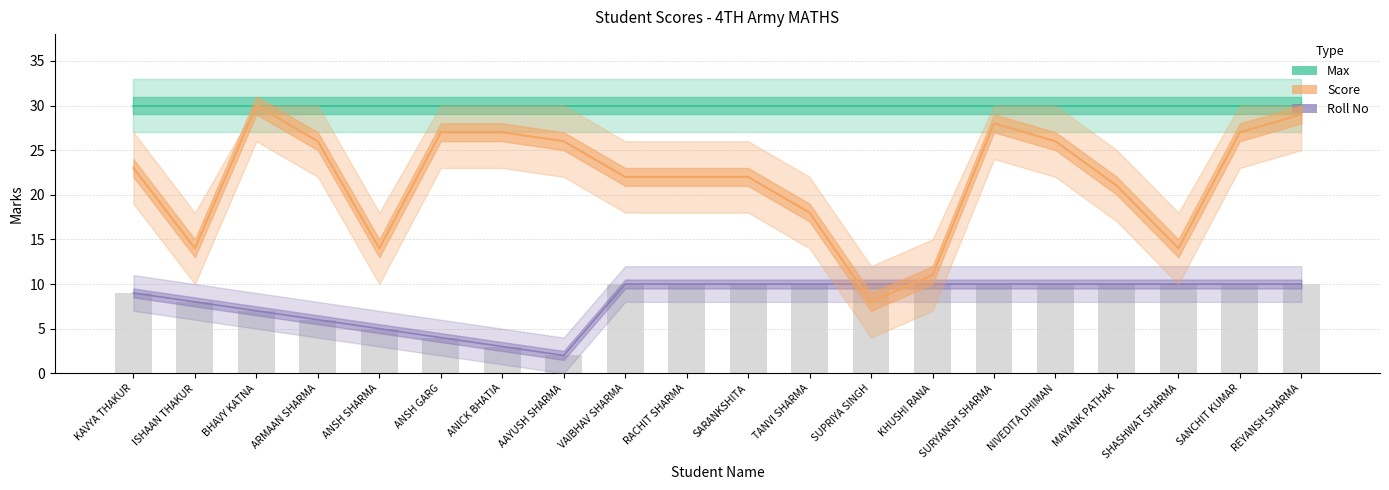

Reading right to left, list all the values displayed in this chart.

Max: REYANSH SHARMA=30	SANCHIT KUMAR=30	SHASHWAT SHARMA=30	MAYANK PATHAK=30	NIVEDITA DHIMAN=30	SURYANSH SHARMA=30	KHUSHI RANA=30	SUPRIYA SINGH=30	TANVI SHARMA=30	SARANKSHITA=30	RACHIT SHARMA=30	VAIBHAV SHARMA=30	AAYUSH SHARMA=30	ANICK BHATIA=30	ANSH GARG=30	ANSH SHARMA=30	ARMAAN SHARMA=30	BHAVY KATNA=30	ISHAAN THAKUR=30	KAVYA THAKUR=30
Score: REYANSH SHARMA=29	SANCHIT KUMAR=27	SHASHWAT SHARMA=14	MAYANK PATHAK=21	NIVEDITA DHIMAN=26	SURYANSH SHARMA=28	KHUSHI RANA=11	SUPRIYA SINGH=8	TANVI SHARMA=18	SARANKSHITA=22	RACHIT SHARMA=22	VAIBHAV SHARMA=22	AAYUSH SHARMA=26	ANICK BHATIA=27	ANSH GARG=27	ANSH SHARMA=14	ARMAAN SHARMA=26	BHAVY KATNA=30	ISHAAN THAKUR=14	KAVYA THAKUR=23
Roll No (line): REYANSH SHARMA=10	SANCHIT KUMAR=10	SHASHWAT SHARMA=10	MAYANK PATHAK=10	NIVEDITA DHIMAN=10	SURYANSH SHARMA=10	KHUSHI RANA=10	SUPRIYA SINGH=10	TANVI SHARMA=10	SARANKSHITA=10	RACHIT SHARMA=10	VAIBHAV SHARMA=10	AAYUSH SHARMA=2	ANICK BHATIA=3	ANSH GARG=4	ANSH SHARMA=5	ARMAAN SHARMA=6	BHAVY KATNA=7	ISHAAN THAKUR=8	KAVYA THAKUR=9
Roll No: REYANSH SHARMA=10	SANCHIT KUMAR=10	SHASHWAT SHARMA=10	MAYANK PATHAK=10	NIVEDITA DHIMAN=10	SURYANSH SHARMA=10	KHUSHI RANA=10	SUPRIYA SINGH=10	TANVI SHARMA=10	SARANKSHITA=10	RACHIT SHARMA=10	VAIBHAV SHARMA=10	AAYUSH SHARMA=2	ANICK BHATIA=3	ANSH GARG=4	ANSH SHARMA=5	ARMAAN SHARMA=6	BHAVY KATNA=7	ISHAAN THAKUR=8	KAVYA THAKUR=9